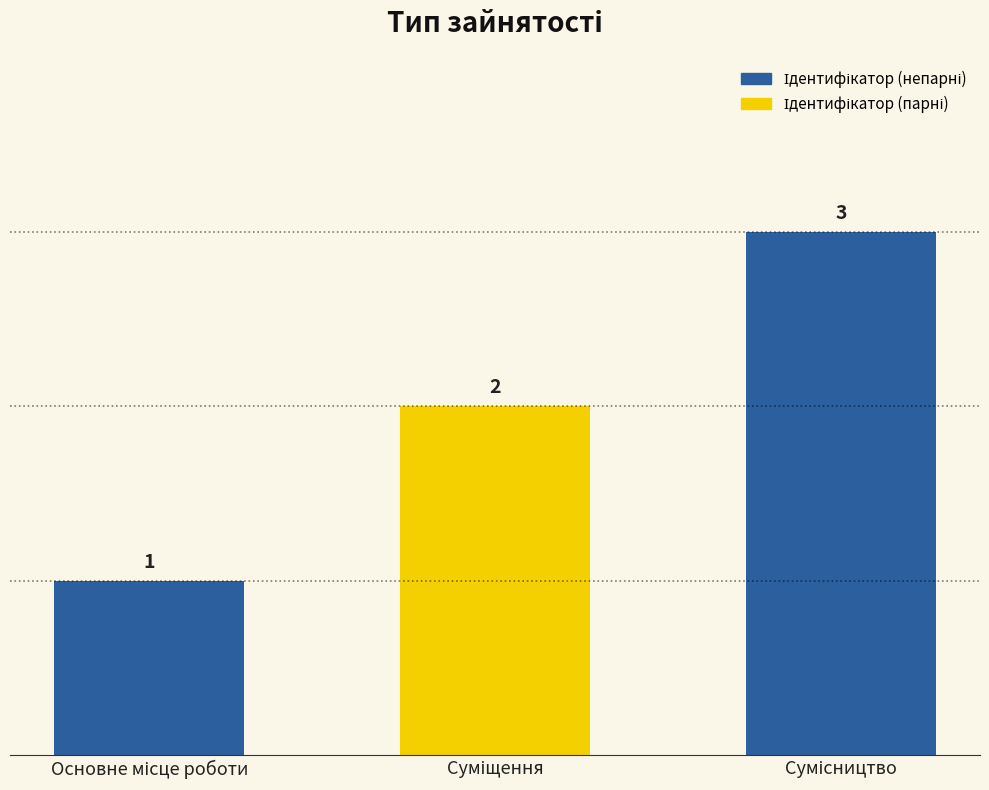

Rank the categories by value from highest to lowest.

Сумісництво, Суміщення, Основне місце роботи